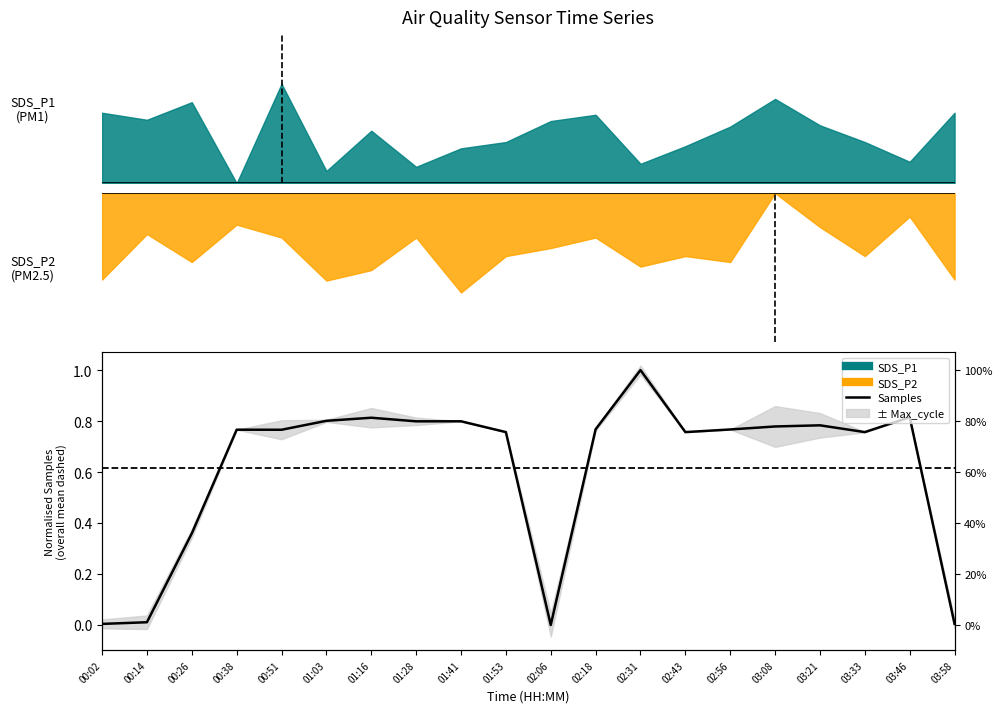

Count the number of categories in the chart.

20